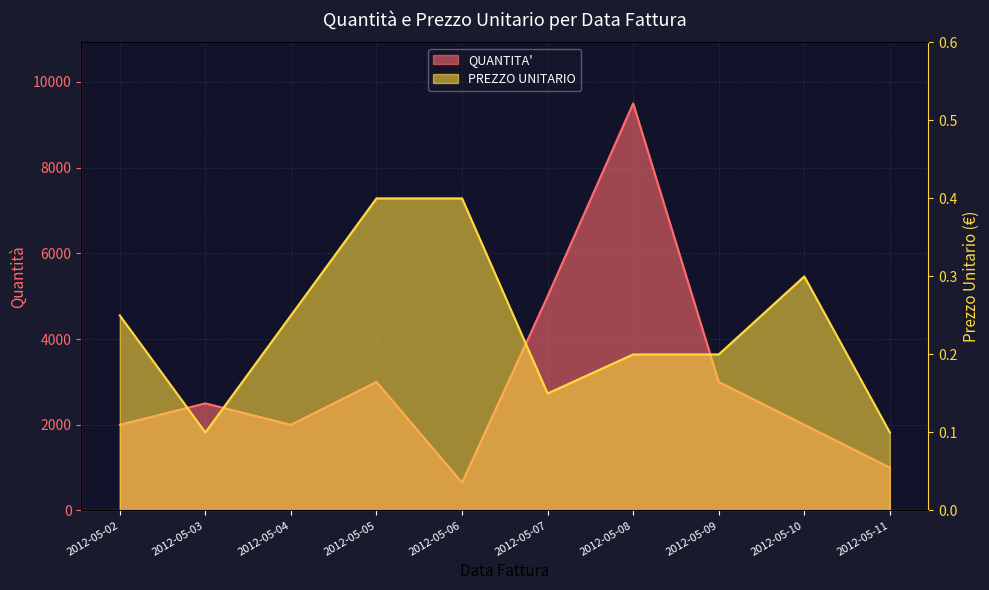

Rank the series at 2012-05-05 from highest to lowest value.

QUANTITA', PREZZO UNITARIO